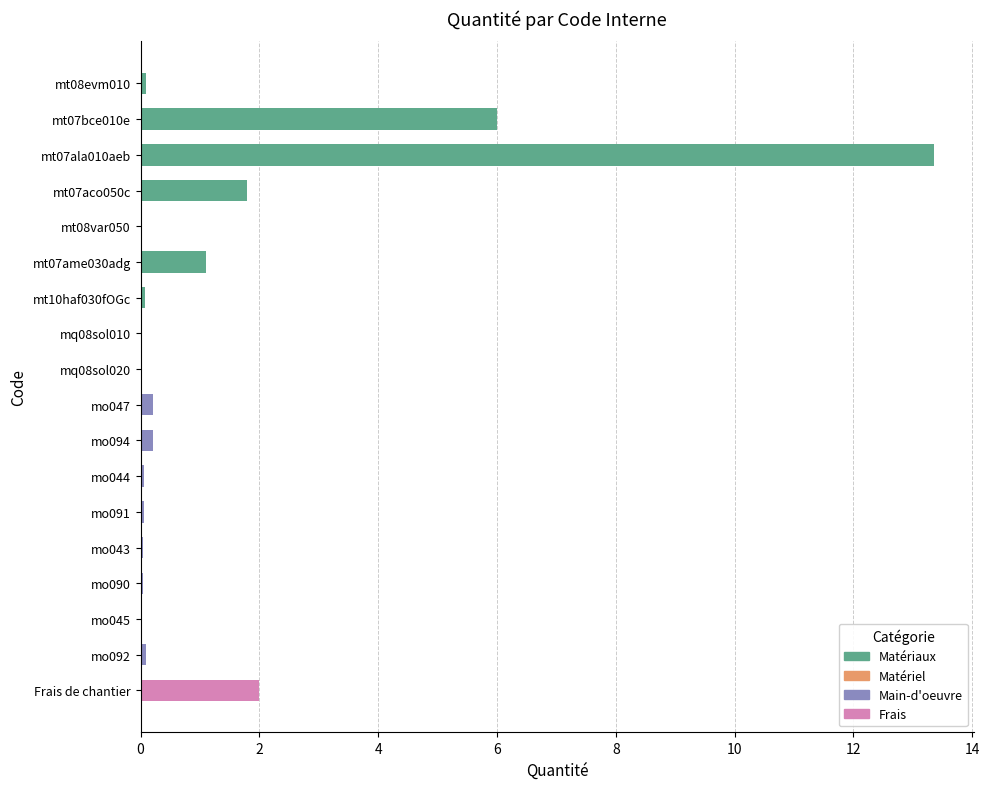

Which category has the highest value across all series?

mt07ala010aeb